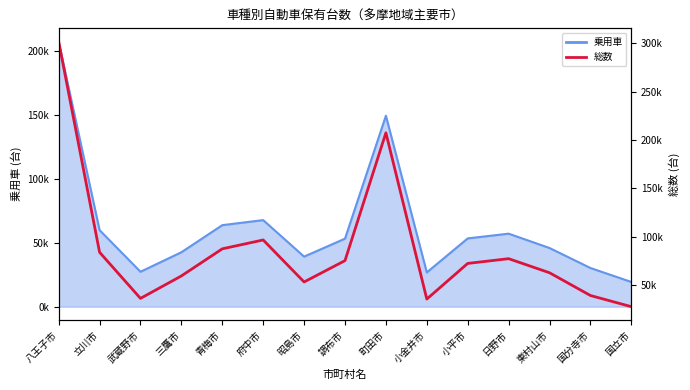

Reading left to right, extract all data points from this chart.

301613	83904	36229	59430	87458	96603	53200	75274	207352	35525	72362	77272	62720	39219	27684